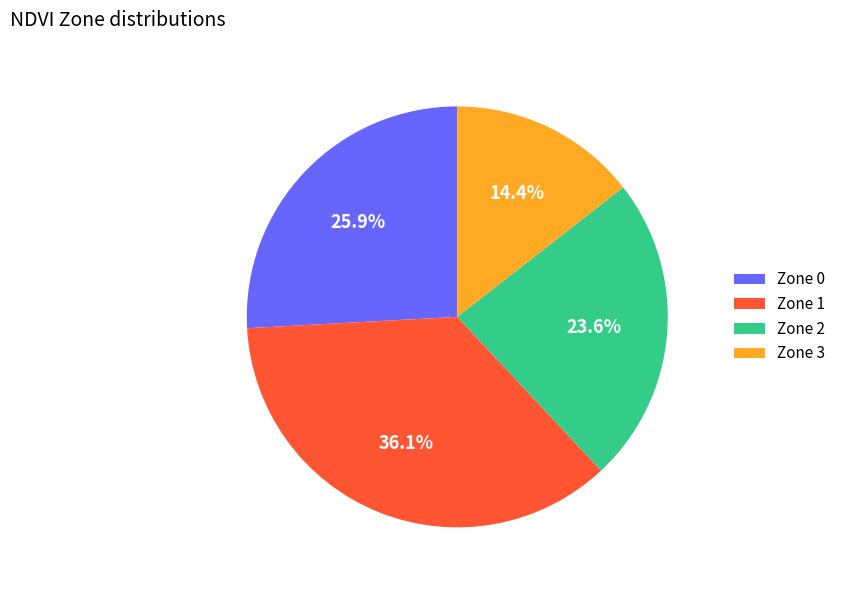

What percentage do Zone 2 and Zone 3 together represent?

38.0%